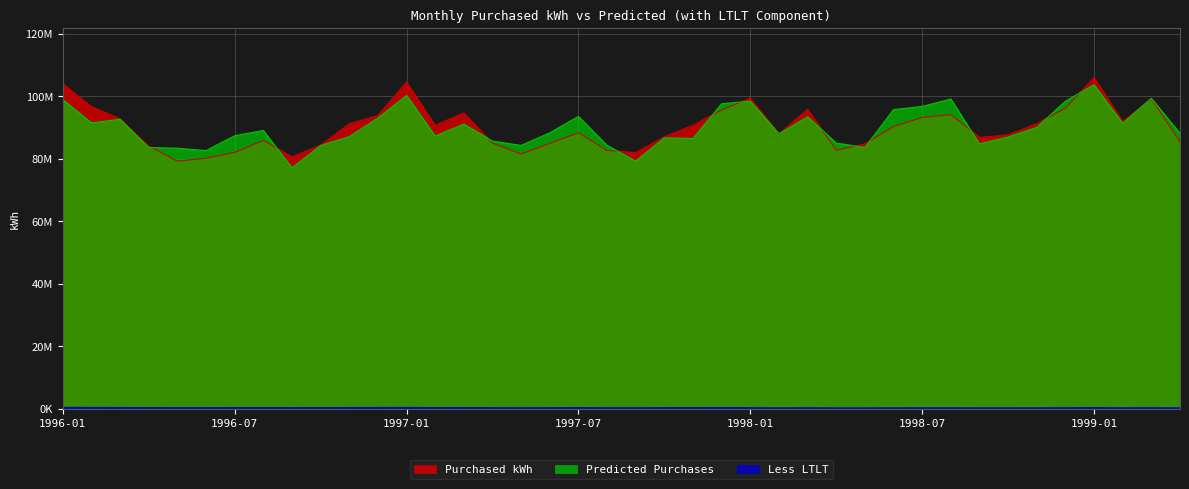

What is the difference between the maximum and second lowest values in the Purchased kWh series?

25823524.9